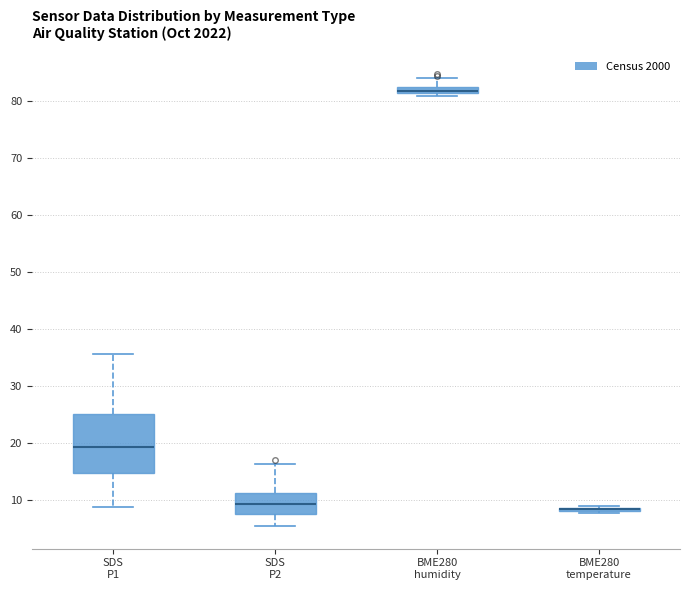

Comparing the boxes themselves (not the whiskers), which one is the tallest?

SDS P1